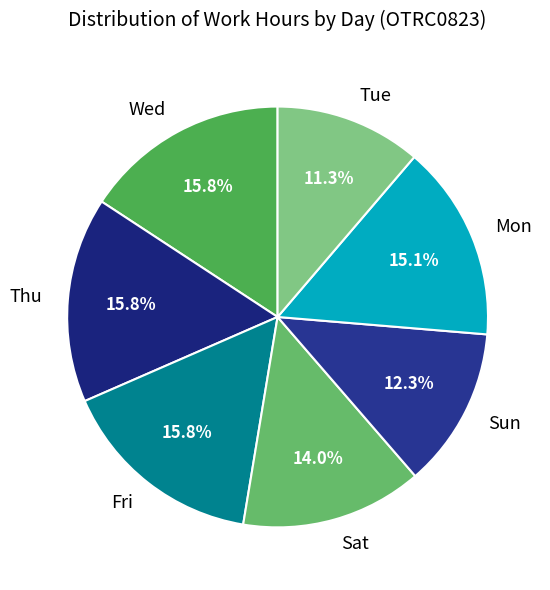

Approximately how many times larger is the value at Fri compared to Thu?

1.0